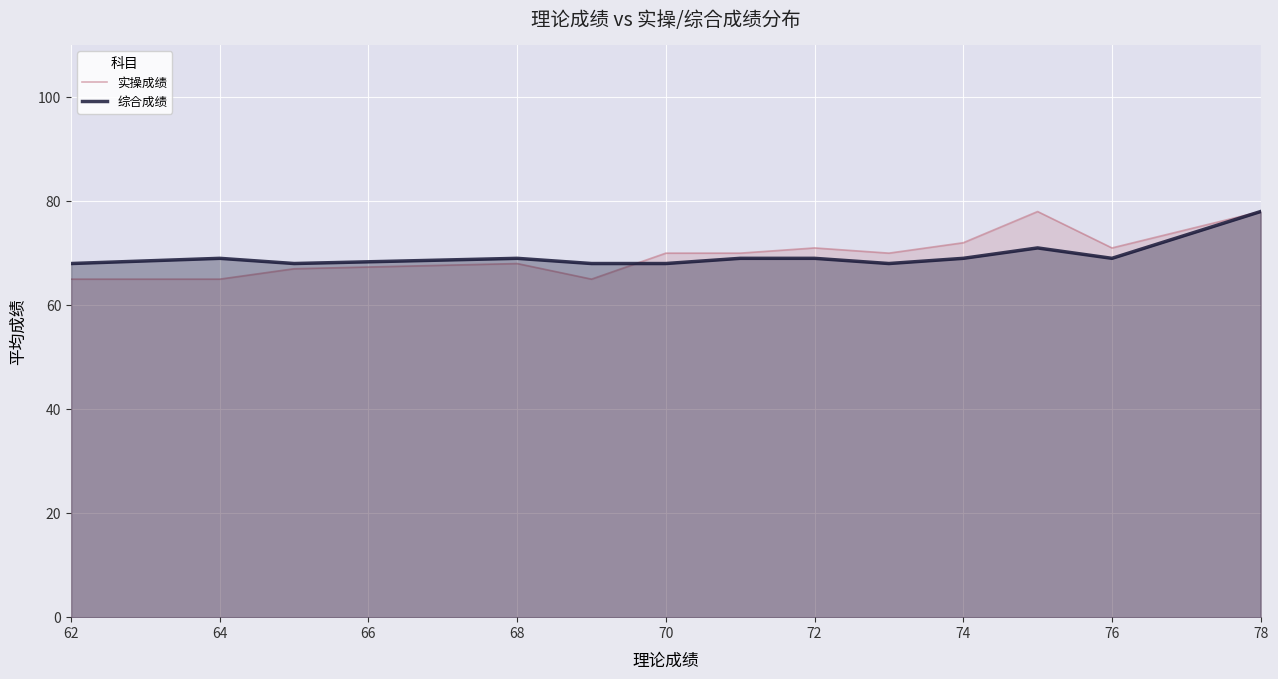

What is the maximum value for 实操成绩?

78